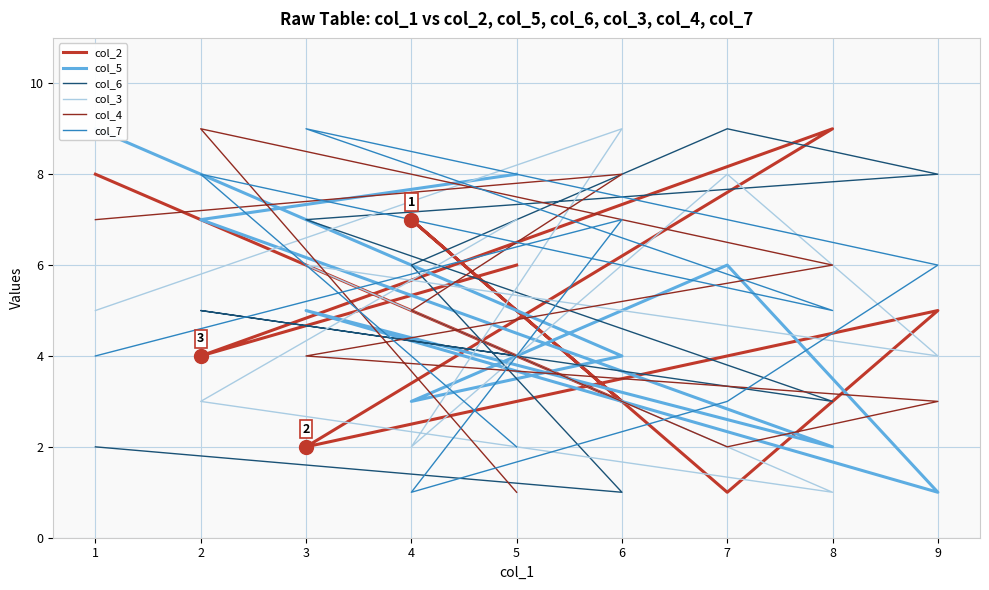

How many times do col_4 and col_2 cross each other?

8